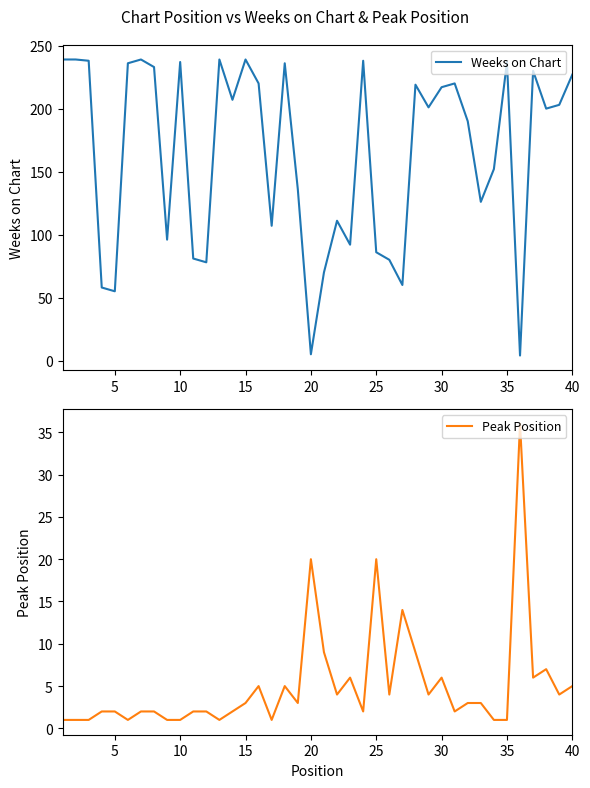

Is it true that Weeks on Chart equals 387 at 25?

False